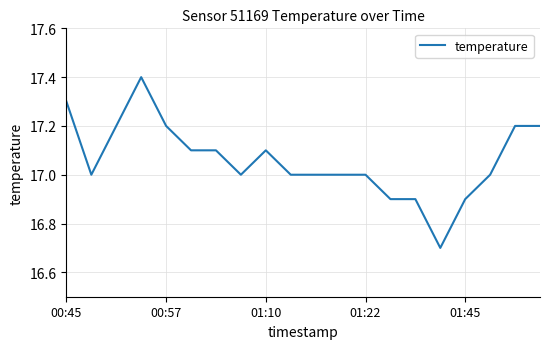

What is the difference between the maximum and minimum values?

0.7